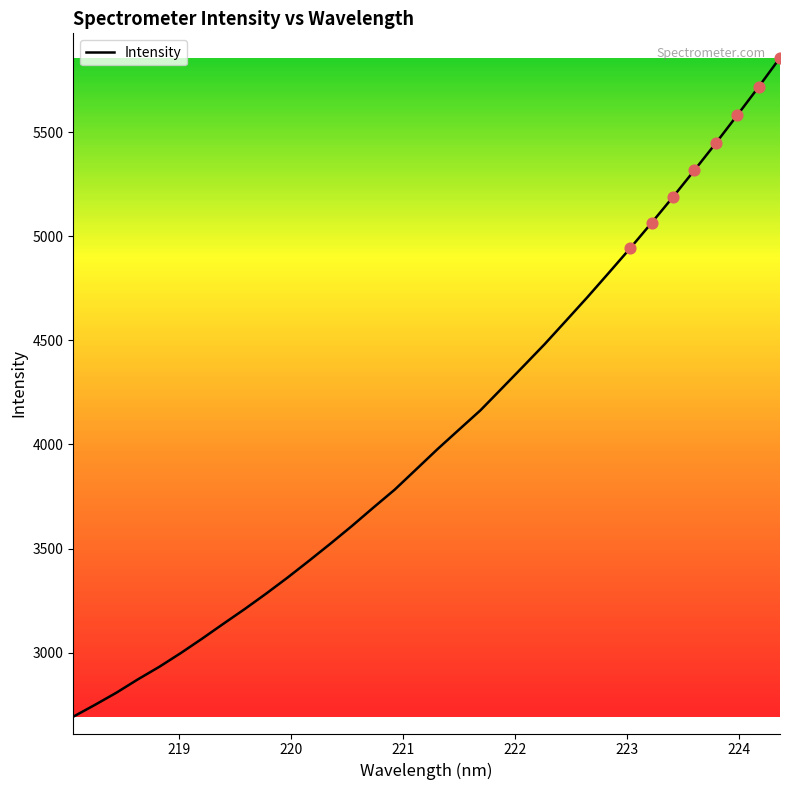

What is the smallest value displayed?

2693.0